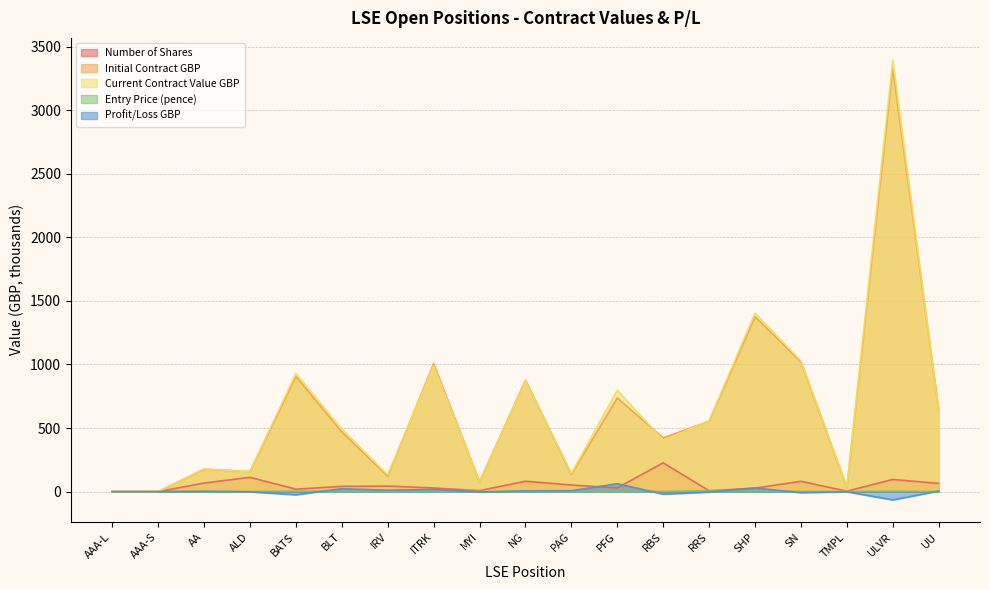

Reading right to left, what are all the values shown in this chart?

Number of Shares: UU=64.4	ULVR=95.9	TMPL=3.2	SN=81.2	SHP=27.3	RRS=6.7	RBS=226.3	PFG=29.1	PAG=52.0	NG=81.5	MYI=7.5	ITRK=28.5	IRV=43.9	BLT=41.2	BATS=19.3	ALD=112.4	AA=67.3	AAA-S=0.0	AAA-L=0.0
Initial Contract GBP: UU=640.6	ULVR=3330.1	TMPL=34.0	SN=1020.4	SHP=1376.1	RRS=554.6	RBS=423.2	PFG=736.6	PAG=136.3	NG=877.3	MYI=76.9	ITRK=1007.7	IRV=121.2	BLT=470.1	BATS=906.1	ALD=158.0	AA=176.3	AAA-S=0.0	AAA-L=0.0
Current Contract Value GBP: UU=636.0	ULVR=3395.3	TMPL=35.2	SN=1028.5	SHP=1404.7	RRS=557.9	RBS=403.3	PFG=799.2	PAG=143.7	NG=871.6	MYI=79.9	ITRK=990.3	IRV=132.3	BLT=493.1	BATS=930.8	ALD=156.6	AA=179.2	AAA-S=0.0	AAA-L=0.0
Entry Price (pence): UU=1.0	ULVR=3.5	TMPL=1.1	SN=1.3	SHP=5.0	RRS=8.3	RBS=0.2	PFG=2.5	PAG=0.3	NG=1.1	MYI=1.0	ITRK=3.5	IRV=0.3	BLT=1.1	BATS=4.7	ALD=0.1	AA=0.3	AAA-S=0.0	AAA-L=0.0
Profit/Loss GBP: UU=4.5	ULVR=-65.2	TMPL=-1.2	SN=-8.1	SHP=28.7	RRS=-3.3	RBS=-19.9	PFG=62.6	PAG=7.4	NG=5.7	MYI=-3.0	ITRK=17.4	IRV=11.1	BLT=22.9	BATS=-24.7	ALD=-1.3	AA=3.0	AAA-S=0.0	AAA-L=0.0